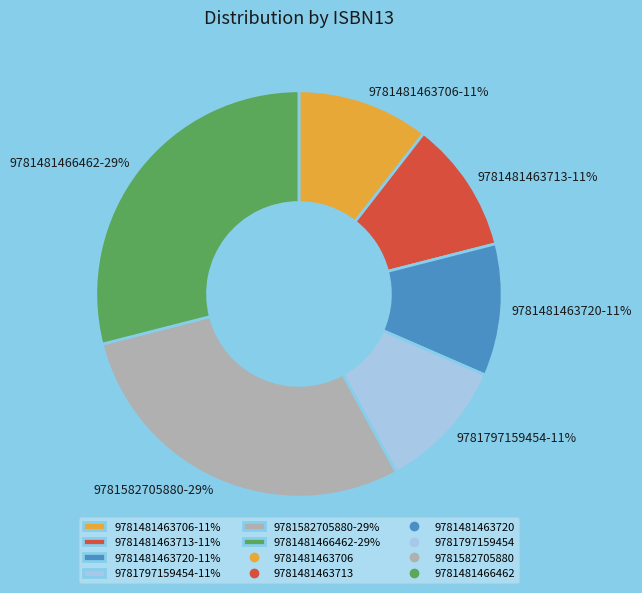

Is 9781797159454 the majority of the pie?

No